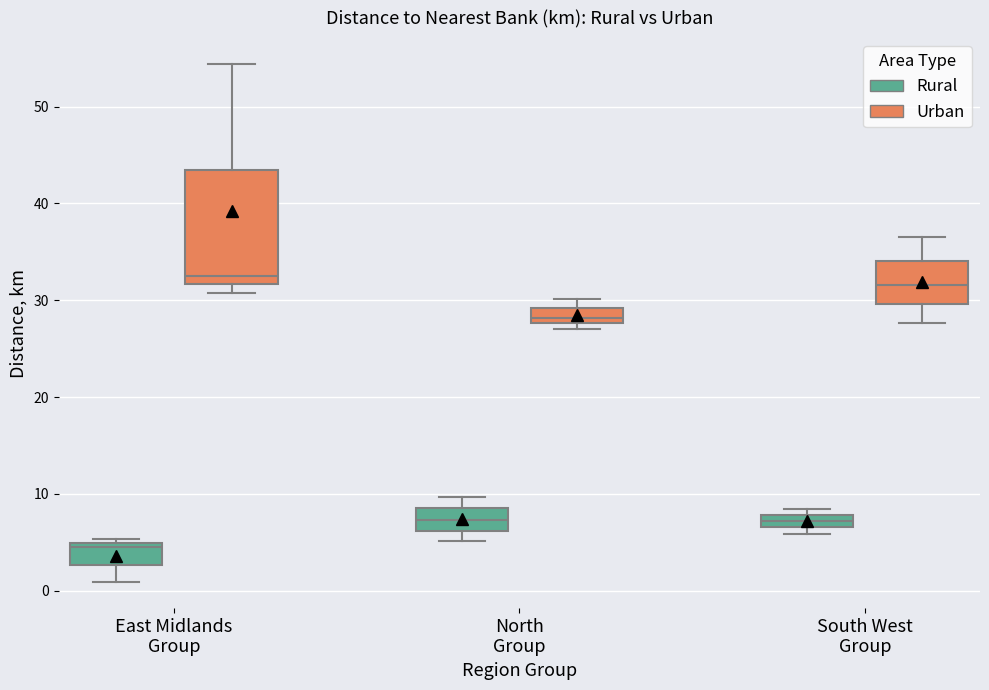

Comparing the boxes themselves (not the whiskers), which one is the tallest?

East Midlands Group (Urban)